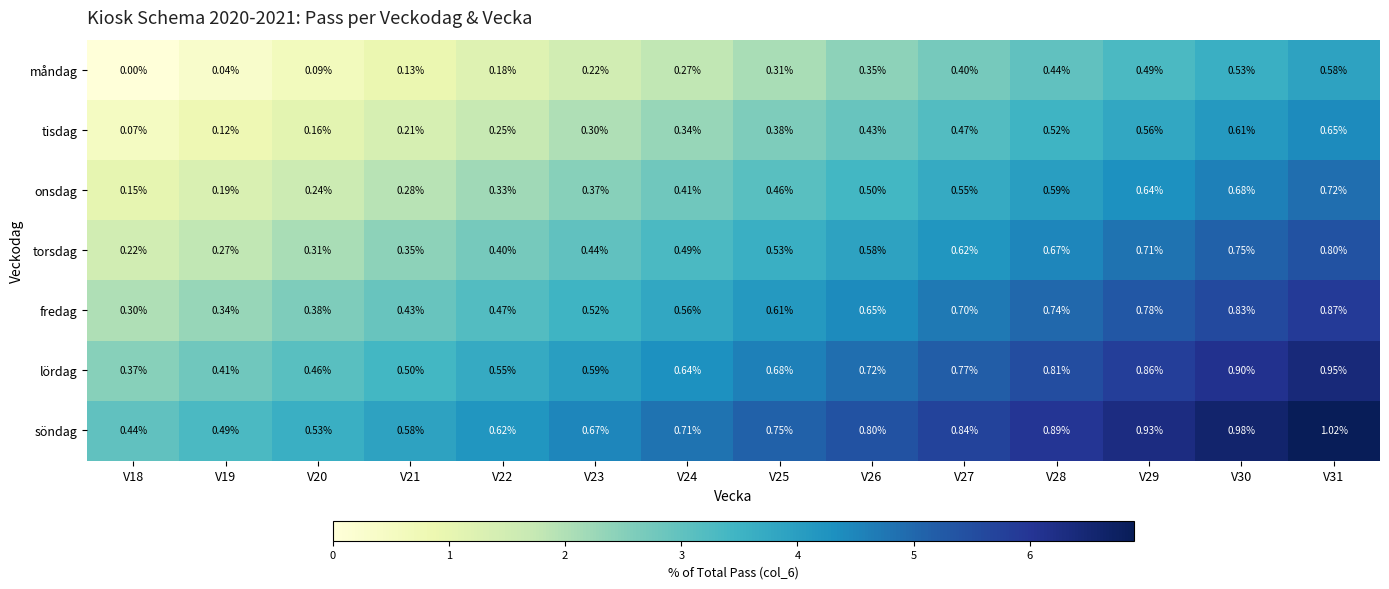

Between V20 and V27, which series saw the biggest shift?

fredag